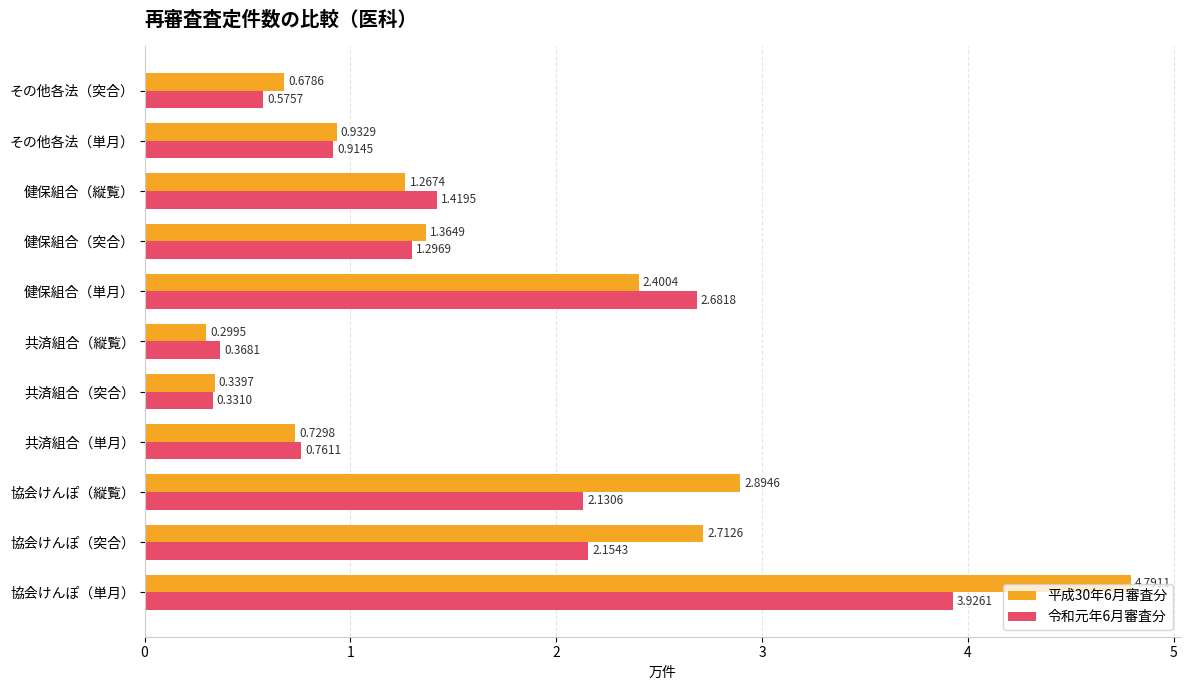

Rank the series by their average value, from lowest to highest.

令和元年6月審査分, 平成30年6月審査分